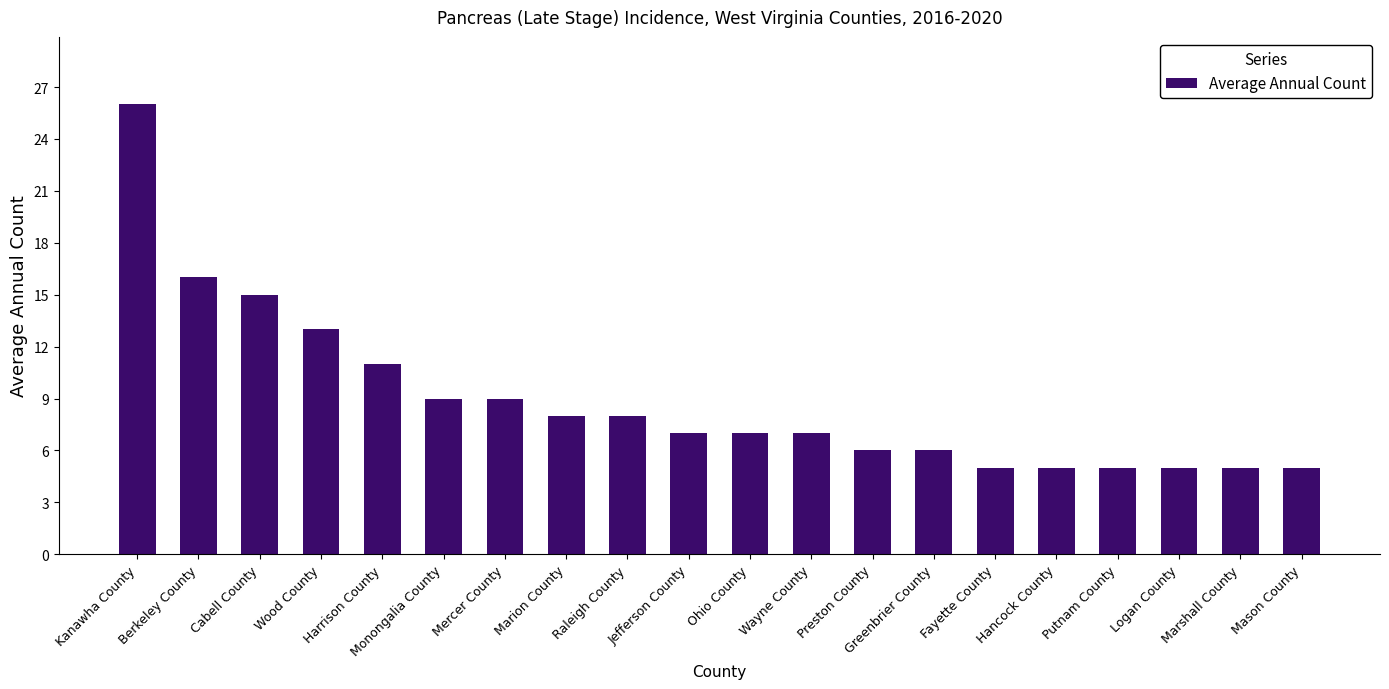

What is the smallest value displayed?

5